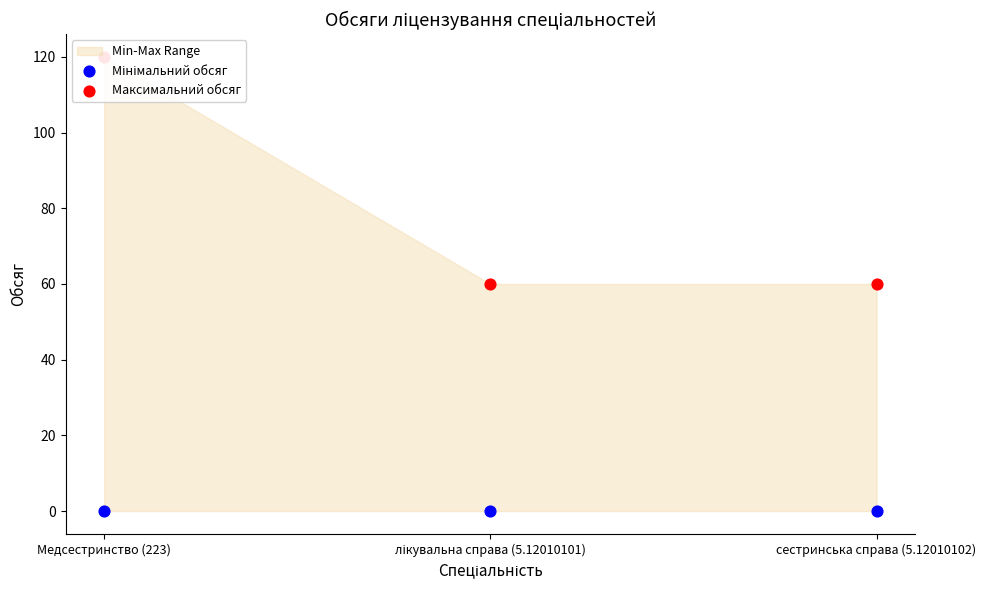

Which series contains the highest Y value?

Максимальний обсяг